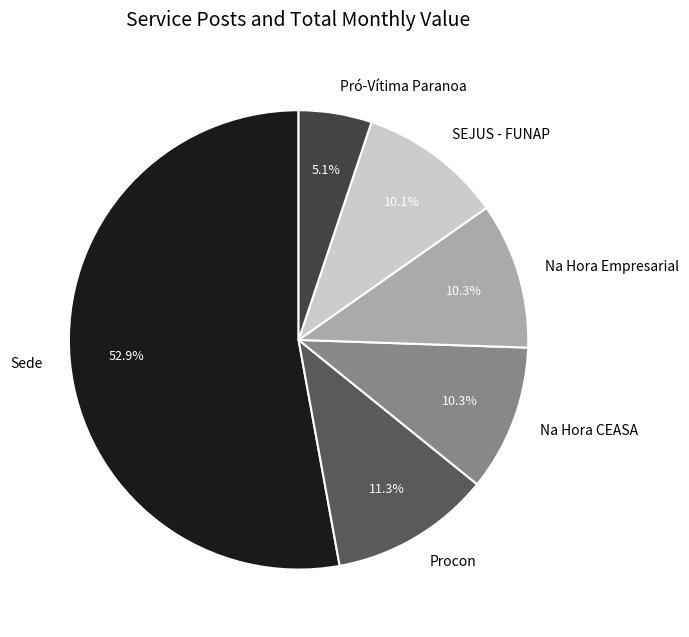

Which has a higher value, SEJUS - FUNAP or Procon?

Procon